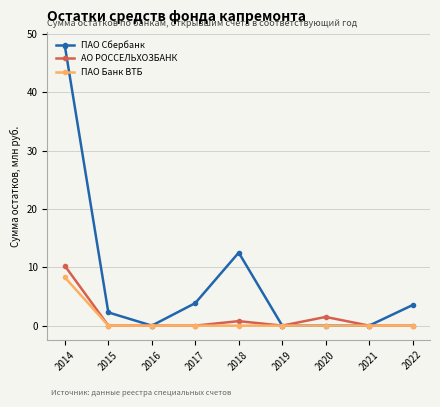

Which label corresponds to the largest value in the chart?

2014